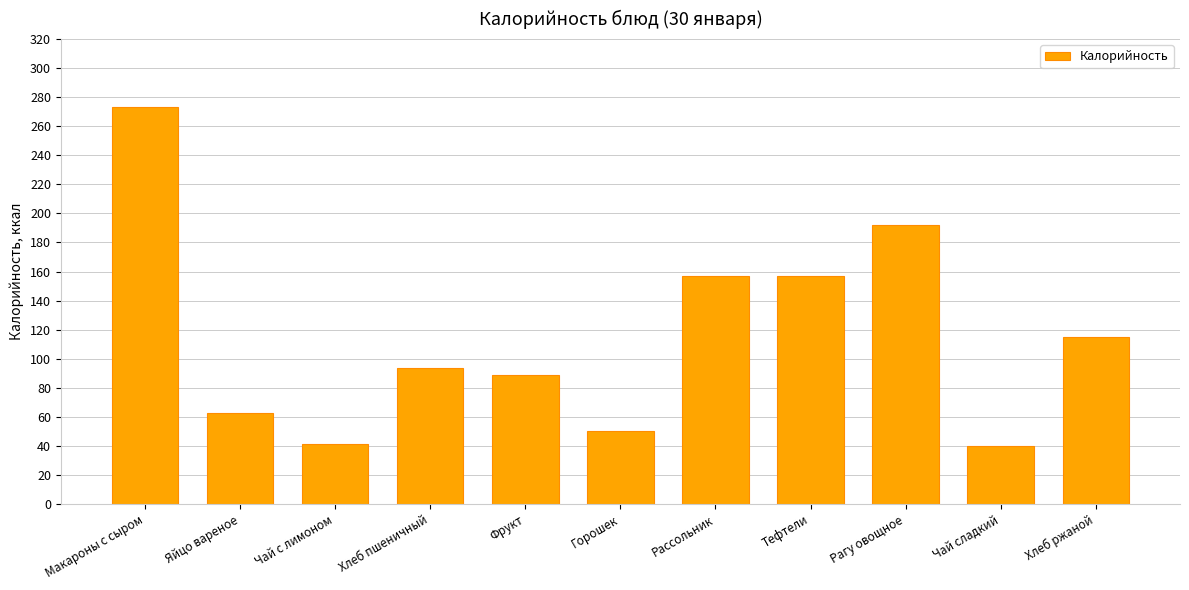

True or false: the data shows 62.8 at Яйцо вареное.

True